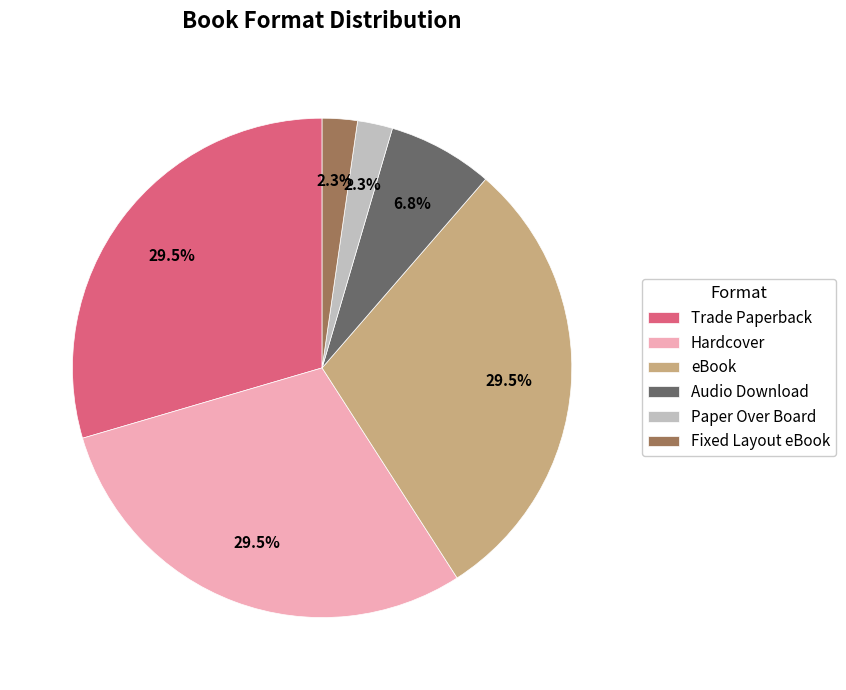

Combined, do Paper Over Board and eBook account for over 50%?

No